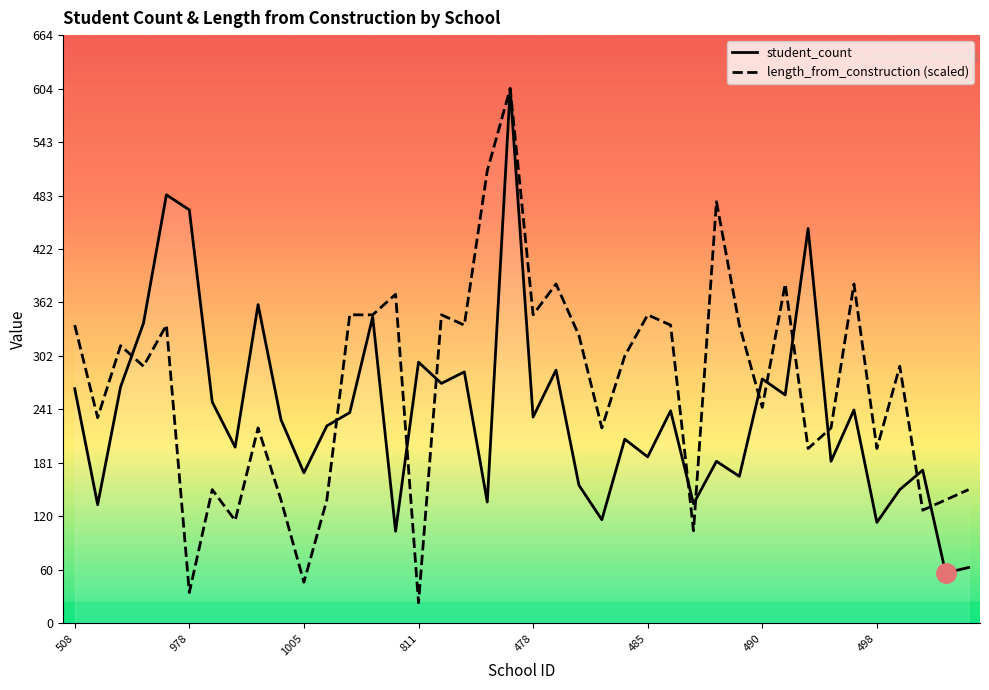

List the series in order of their peak value, lowest first.

student_count, length_from_construction